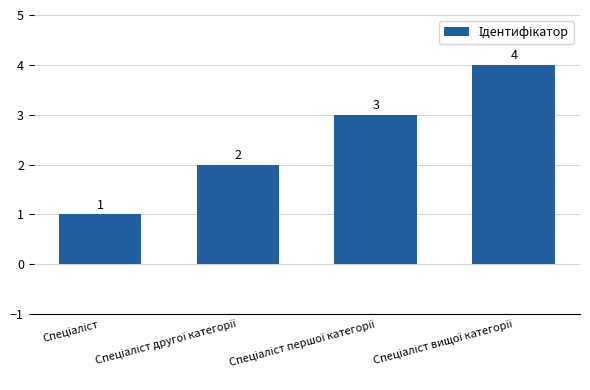

How many data points does each series have?

4